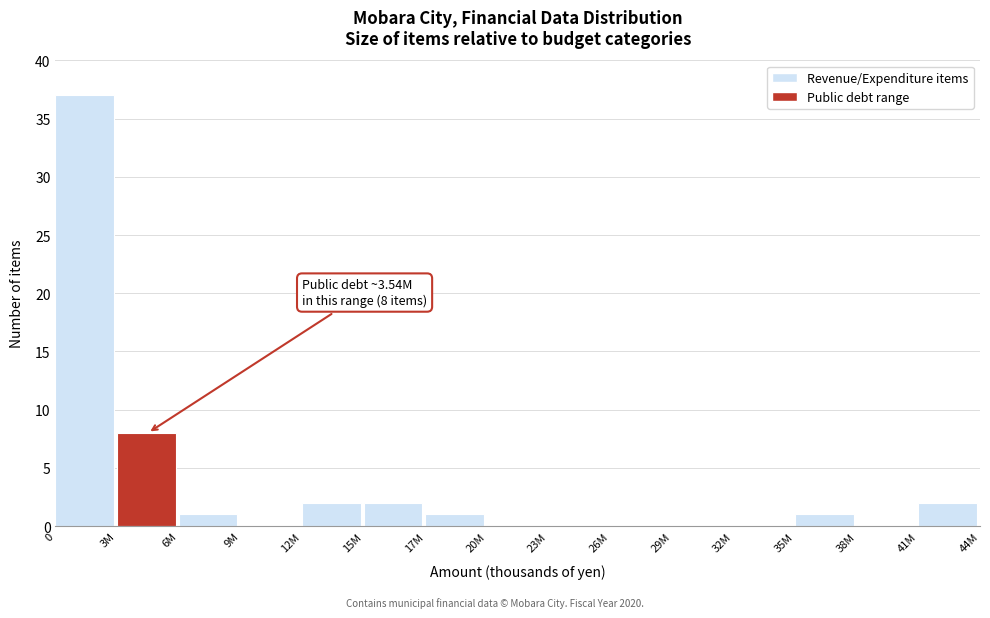

Between 23M and 3M, which is larger?

3M